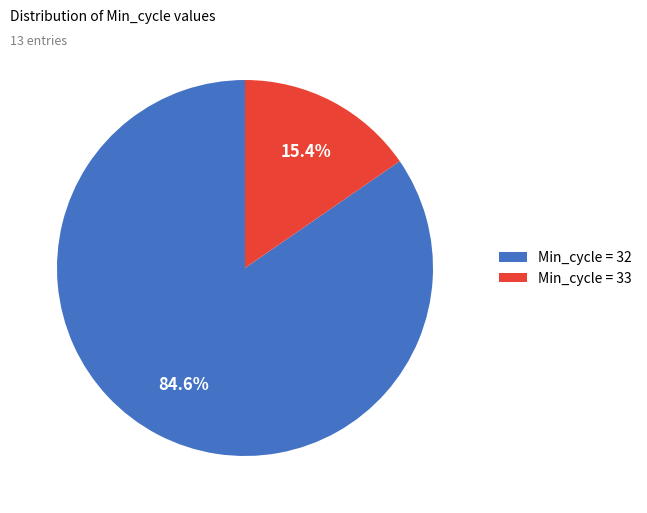

Rank the categories by value from highest to lowest.

Min_cycle = 32, Min_cycle = 33